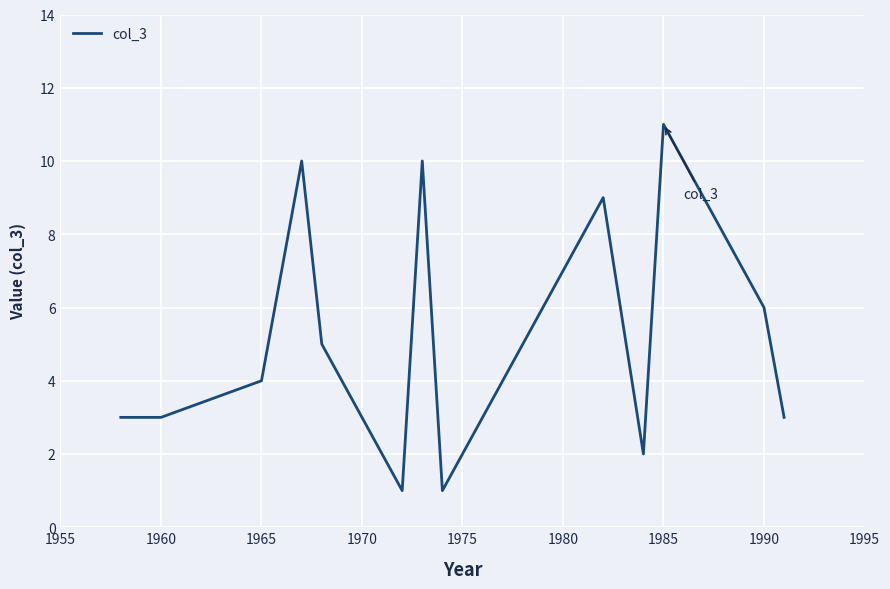

What is the greatest value displayed?

11